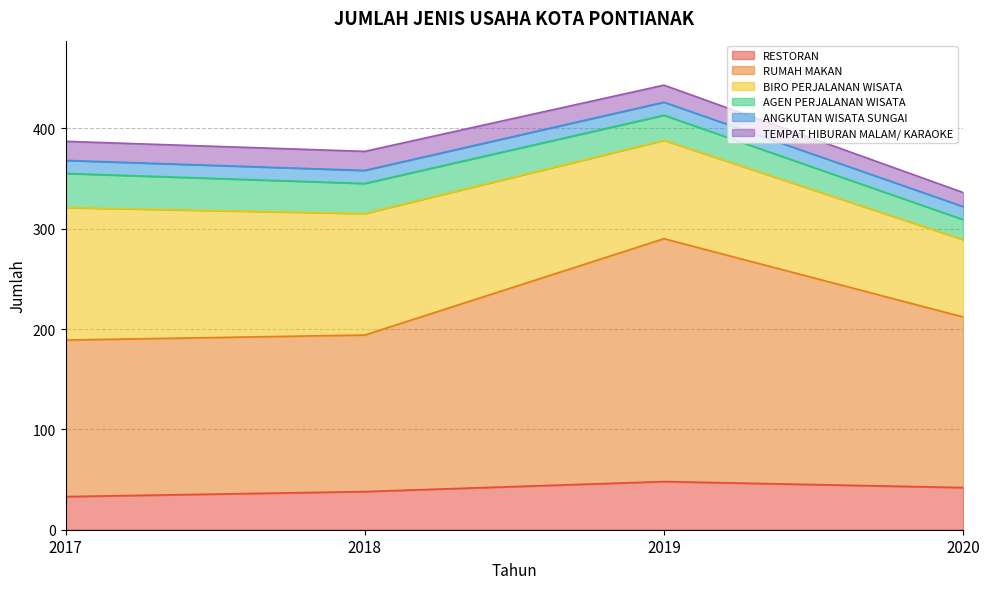

What is the value of the ANGKUTAN WISATA SUNGAI point at the 1st from the left?

13